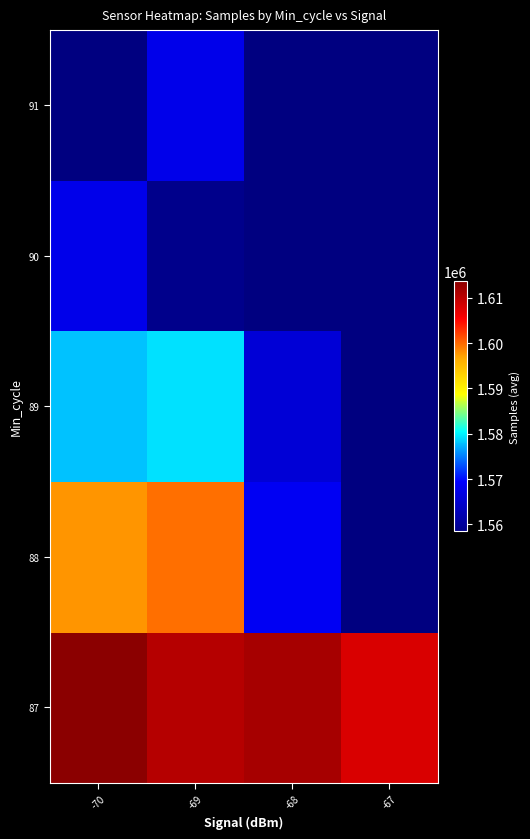

How many series are shown in this chart?

5